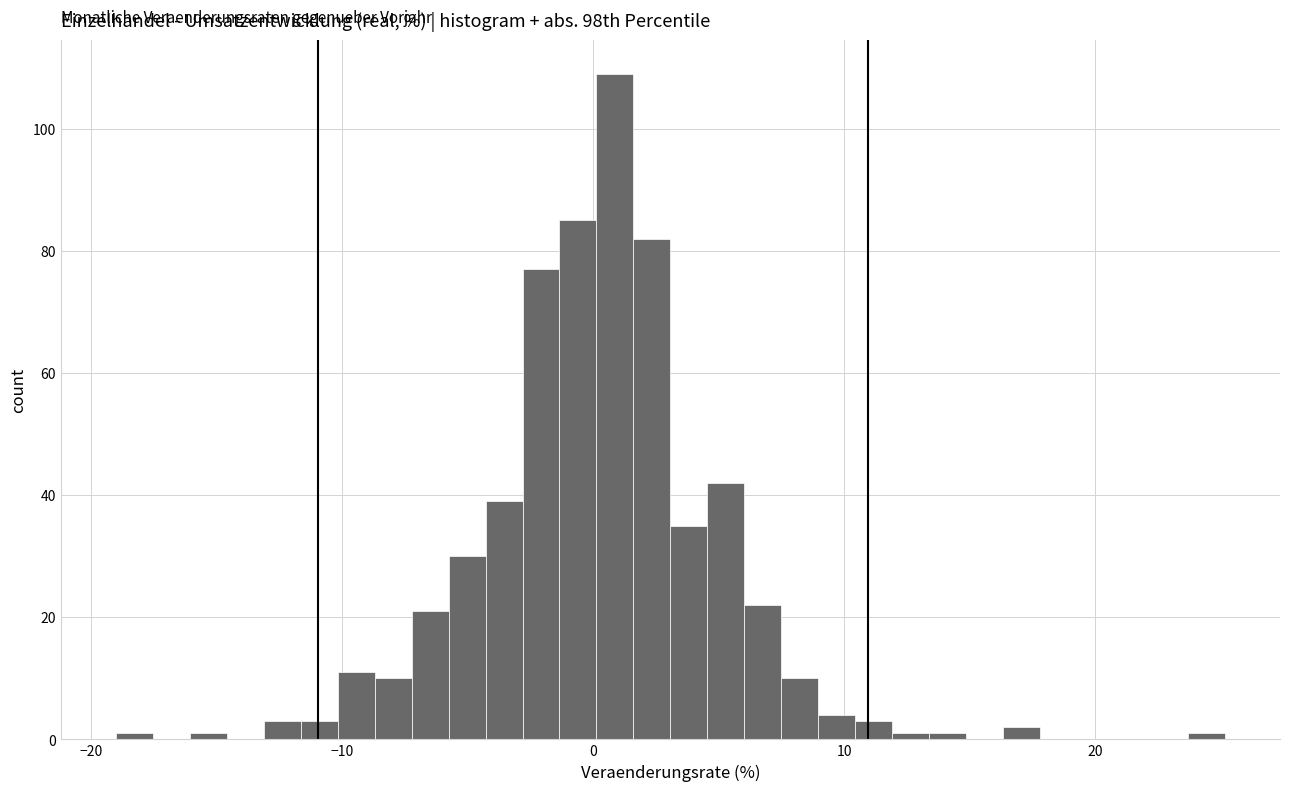

Around what value on the x-axis is the tallest bar? Give the approximate position of its centre, as read against the axis.

1